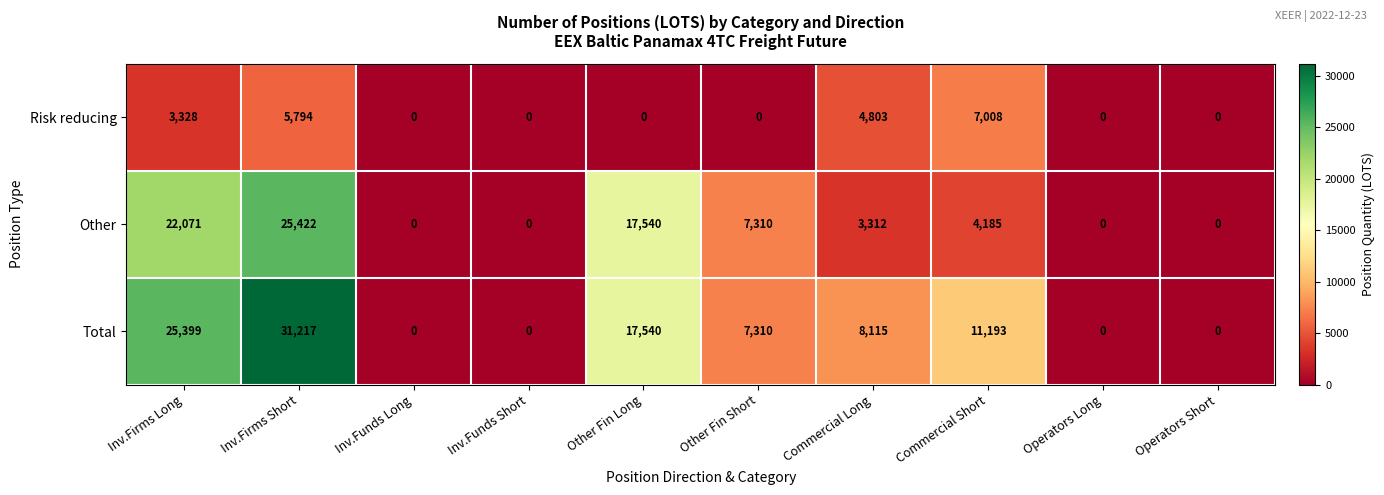

How many categories are shown in the chart?

10